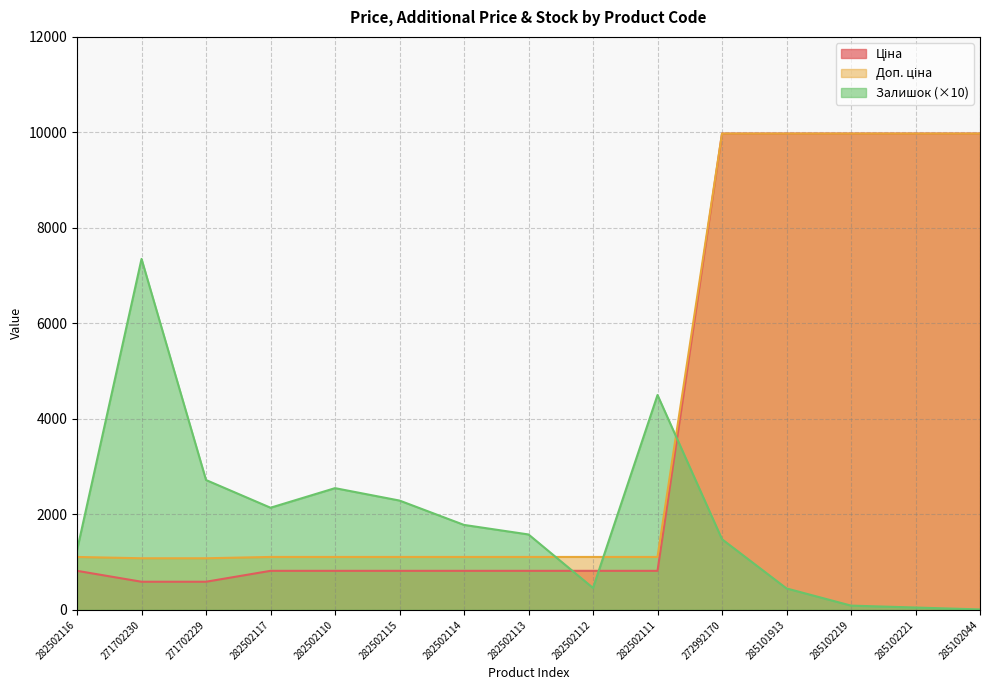

What is the approximate value of Ціна at 282502110?

818.5